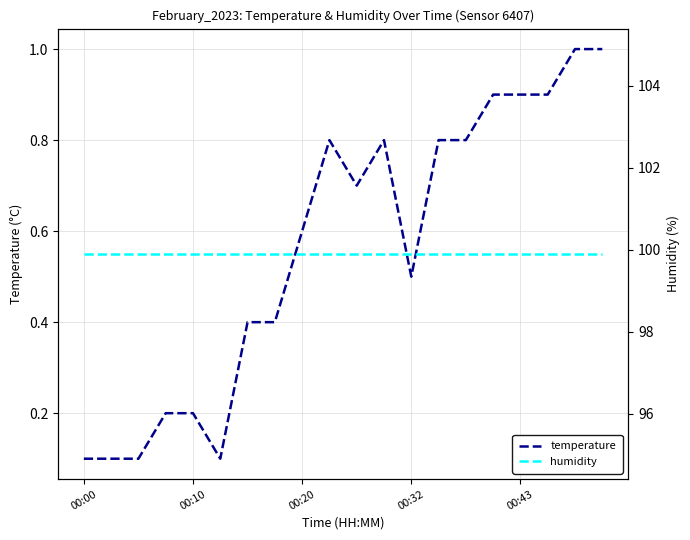

Does the chart display data point markers on the line(s)?

No